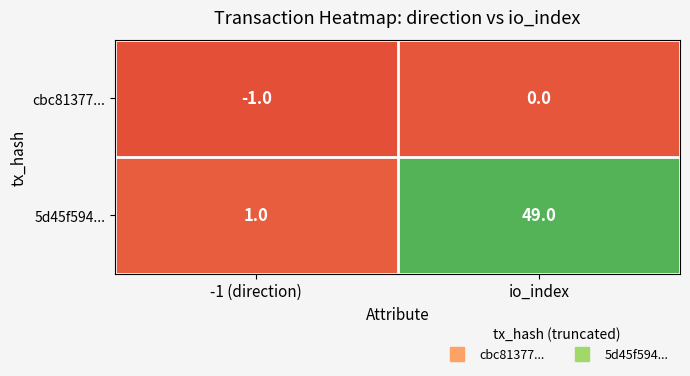

The value of cbc81377... at -1 (direction) is -1. True or false?

True